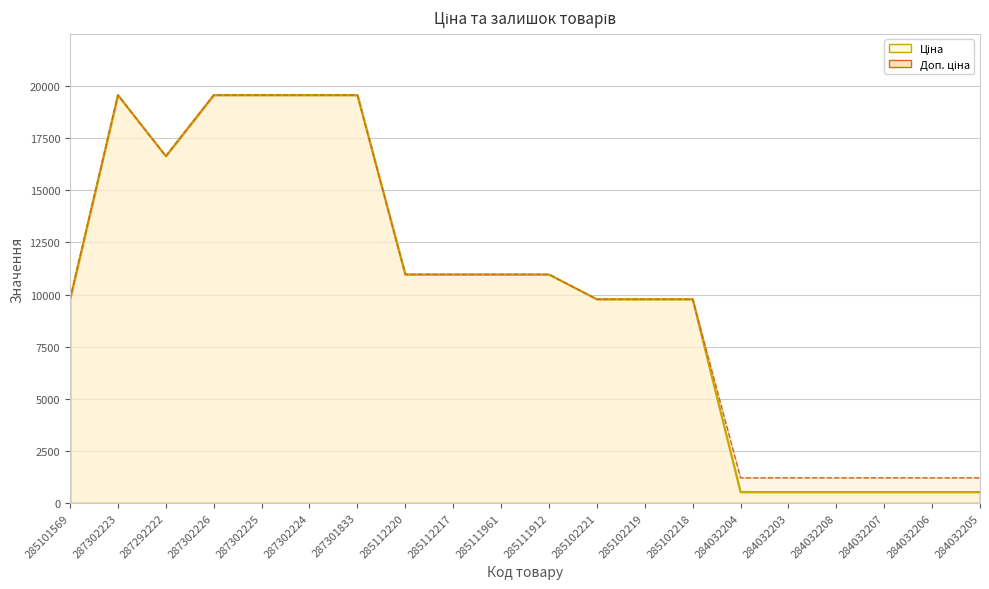

True or false: Ціна and Доп. ціна intersect in this chart.

False